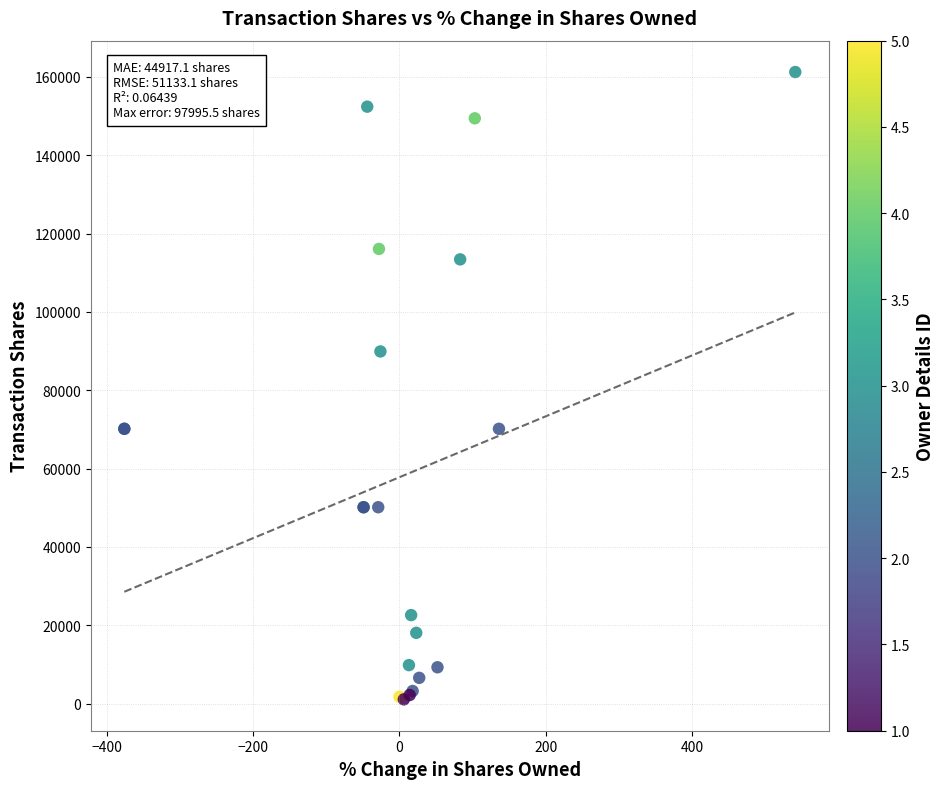

What Y value in the scatter plot is closest to 81161?

89902